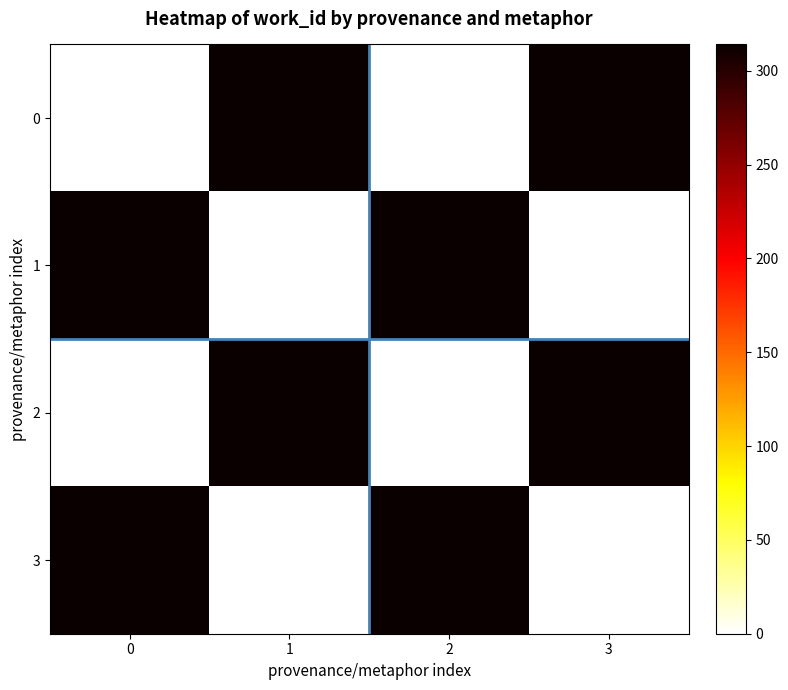

Reading right to left, what are all the values shown in this chart?

0: 3=314	2=0	1=314	0=0
1: 3=0	2=314	1=0	0=314
2: 3=314	2=0	1=314	0=0
3: 3=0	2=314	1=0	0=314